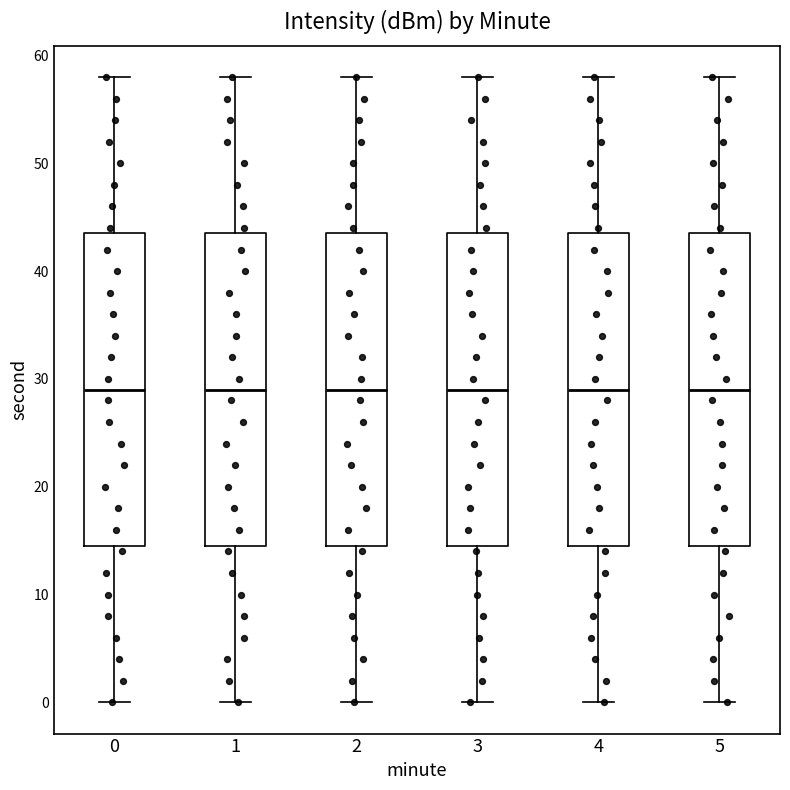

Reading left to right, read every box against the y-axis: the position of its median line, the range the box covers, and the ends of its whiskers. The values are not printed on the chart, so give them approximately, as read against the axis.

0: median 29, box 15 to 44, whiskers 0 to 58
1: median 29, box 15 to 44, whiskers 0 to 58
2: median 29, box 15 to 44, whiskers 0 to 58
3: median 29, box 15 to 44, whiskers 0 to 58
4: median 29, box 15 to 44, whiskers 0 to 58
5: median 29, box 15 to 44, whiskers 0 to 58